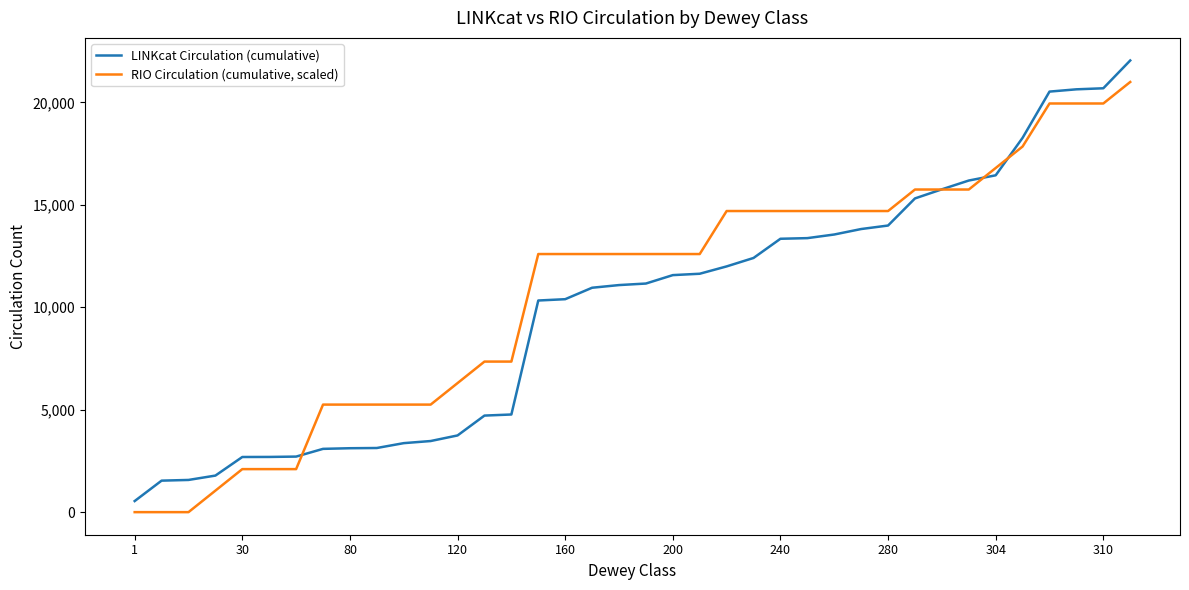

Which series ends up on top after the final intersection of LINKcat Circulation (cumulative) and RIO Circulation (cumulative, scaled)?

LINKcat Circulation (cumulative)